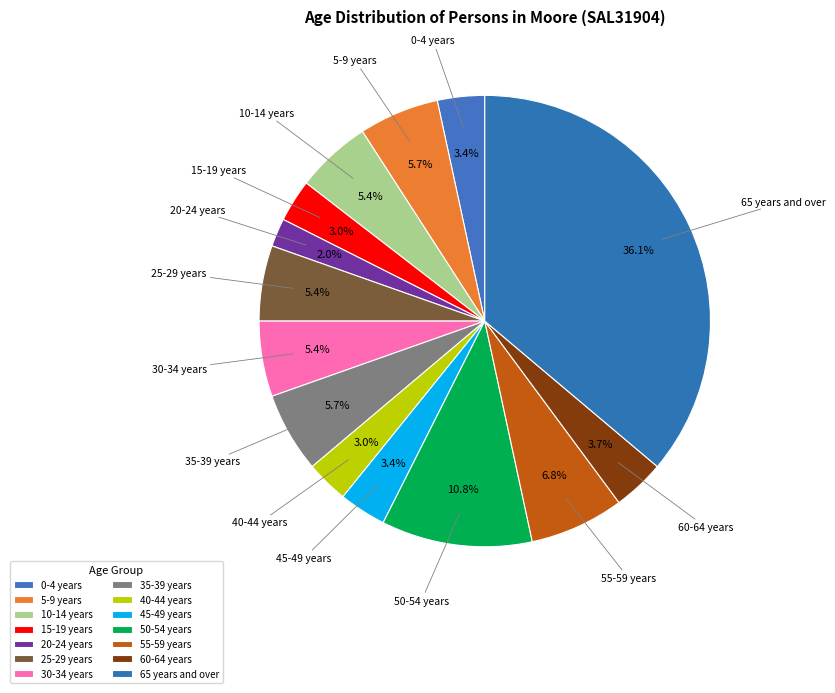

How many slices are in this pie chart?

14